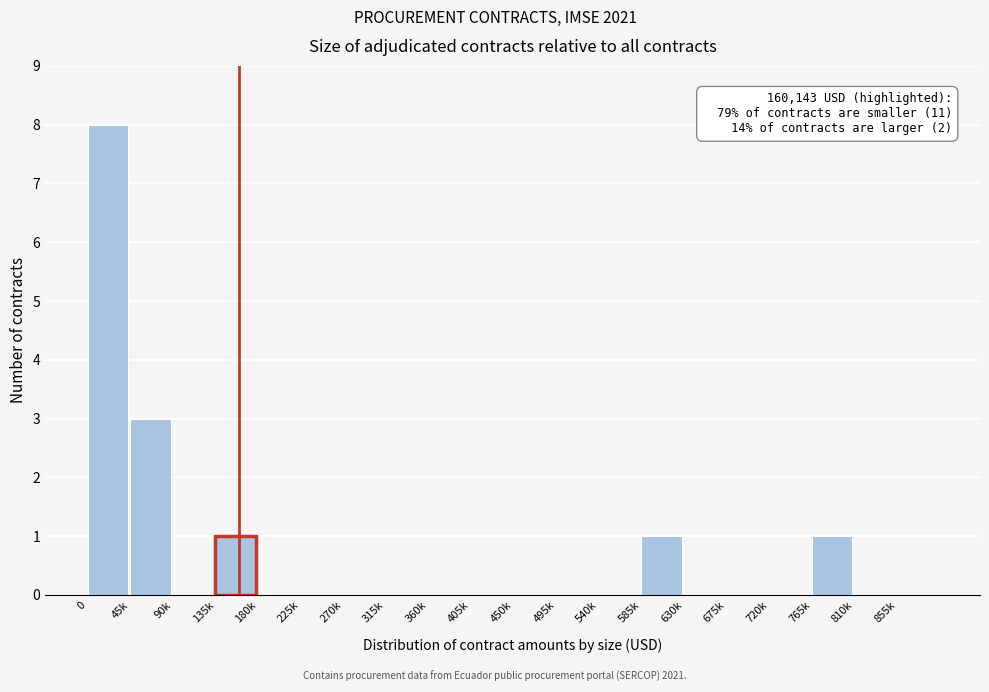

Reading left to right, list all the values displayed in this chart.

0=8	45k=3	90k=0	135k=1	180k=0	225k=0	270k=0	315k=0	360k=0	405k=0	450k=0	495k=0	540k=0	585k=1	630k=0	675k=0	720k=0	765k=1	810k=0	855k=0